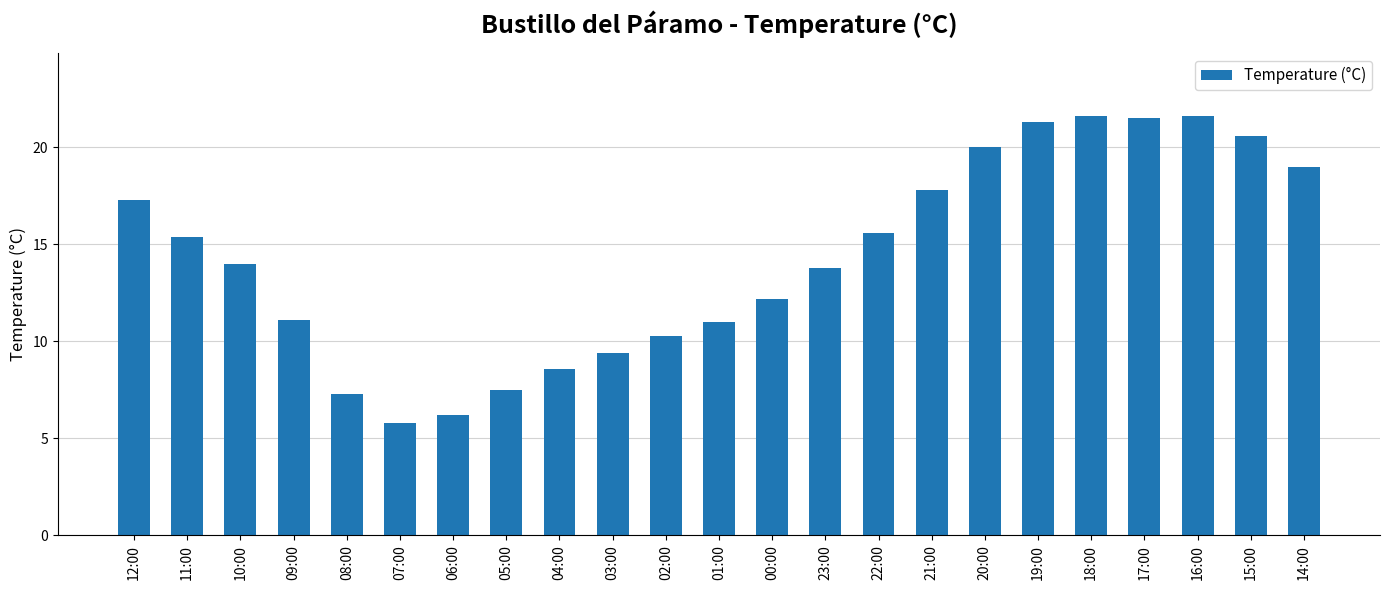

What is the label of the 13th bar from the right?

02:00